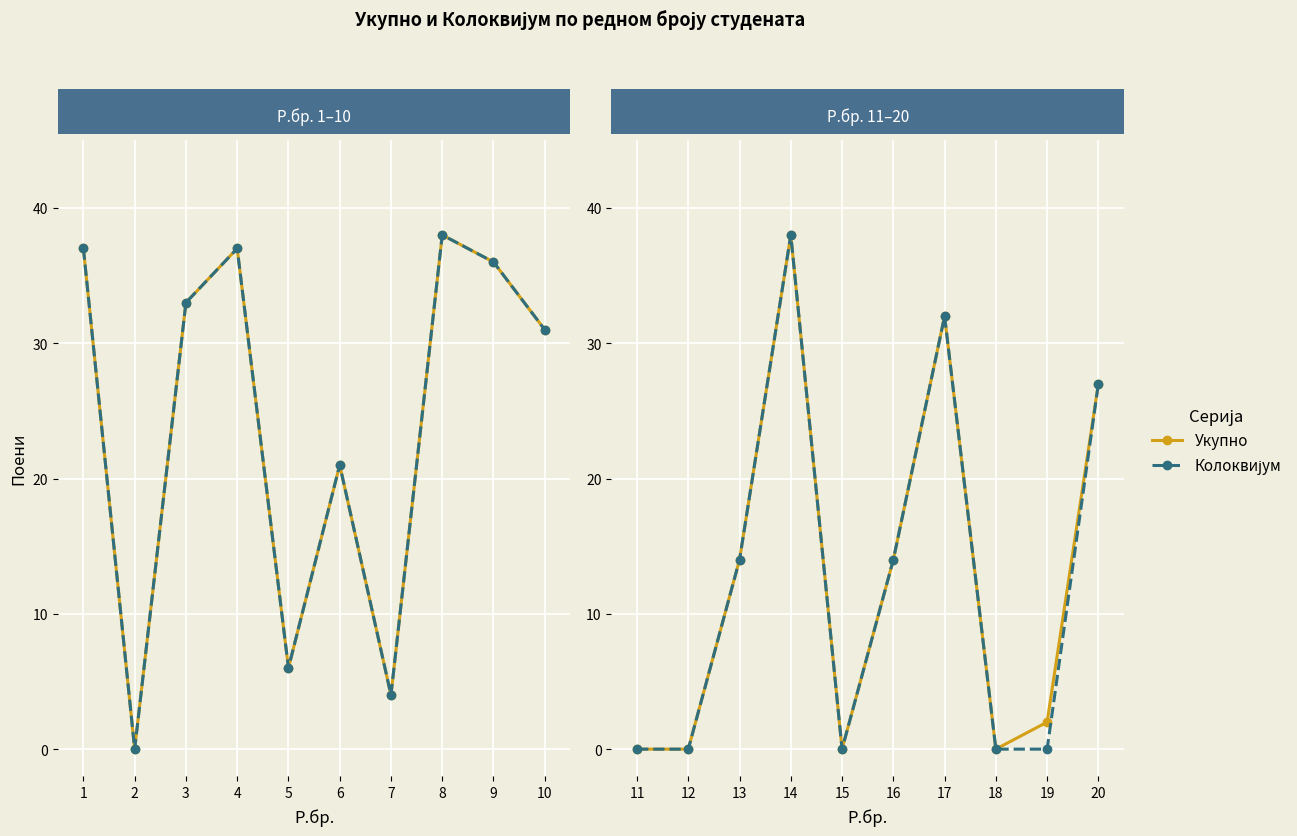

True or false: Колоквијум and Укупно cross at least once.

False